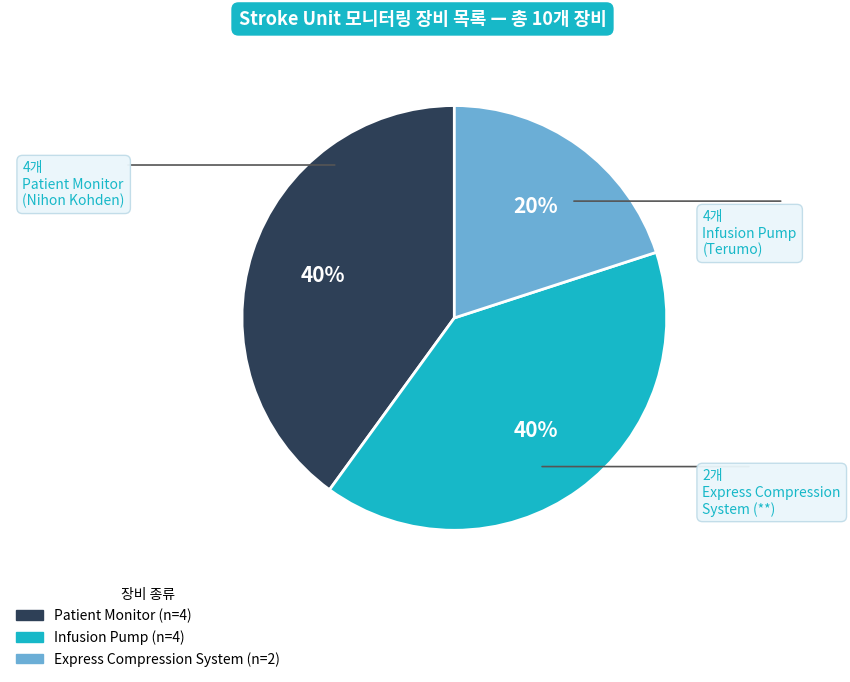

How many segments does this pie chart have?

3